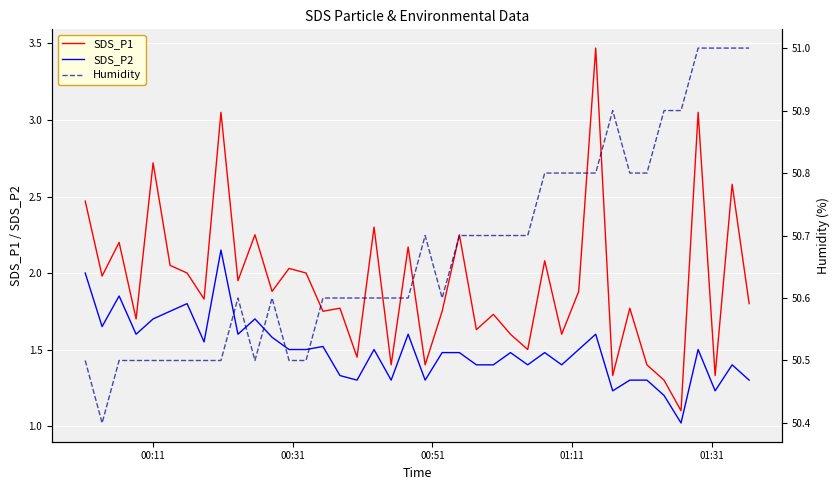

What is the minimum value for SDS_P2?

1.0